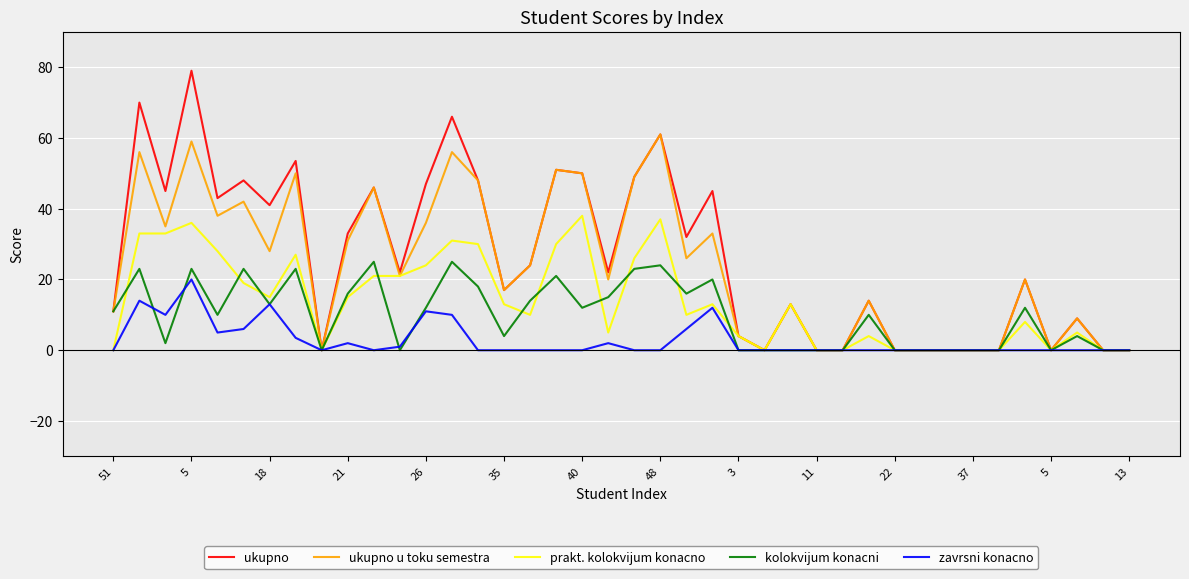

List the series in order of their peak value, lowest first.

zavrsni konacno, kolokvijum konacni, prakt. kolokvijum konacno, ukupno u toku semestra, ukupno